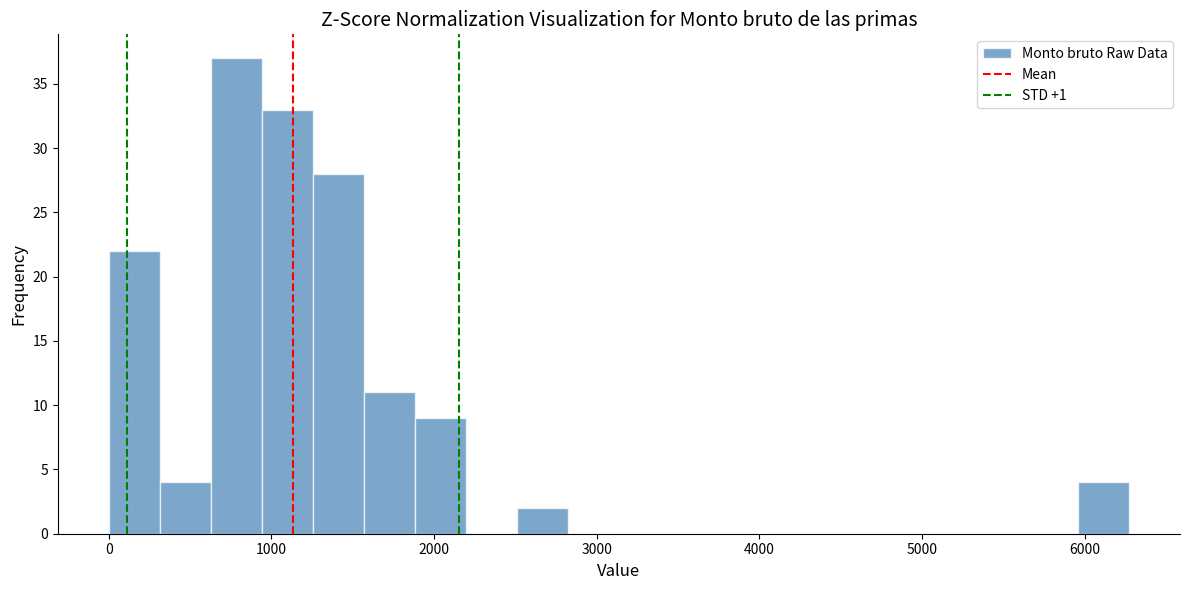

Read against the x-axis, roughly where is the centre of the tallest bar?

800